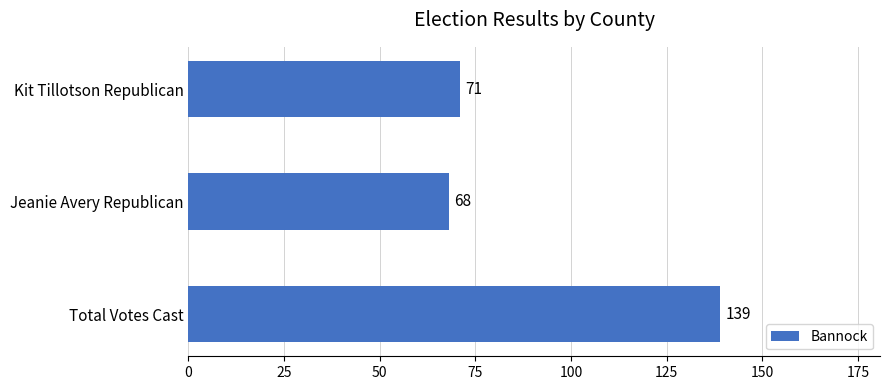

Reading bottom to top, what are all the values shown in this chart?

Total Votes Cast=139	Jeanie Avery Republican=68	Kit Tillotson Republican=71